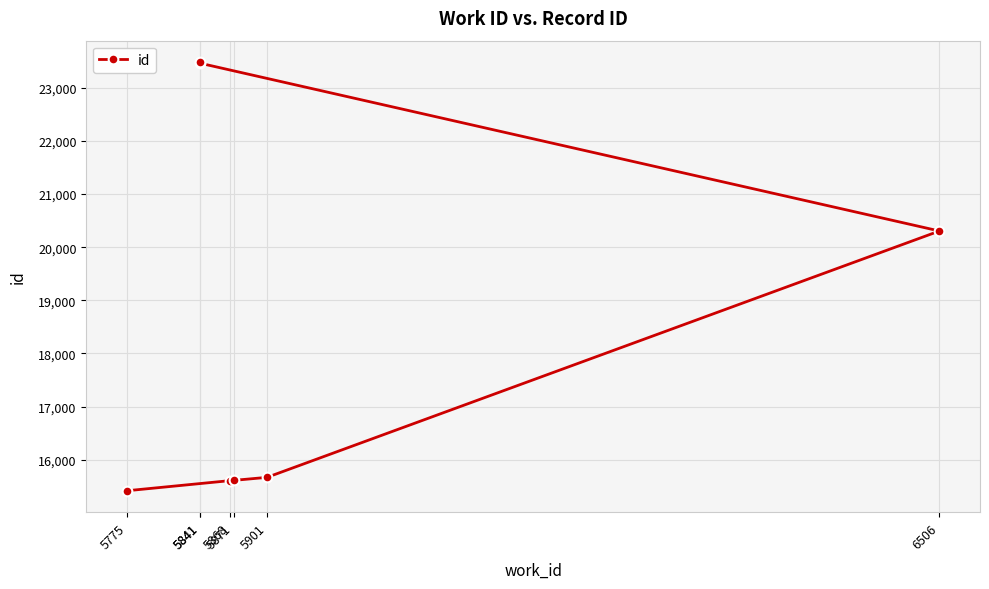

What is the sum of all values?

129553